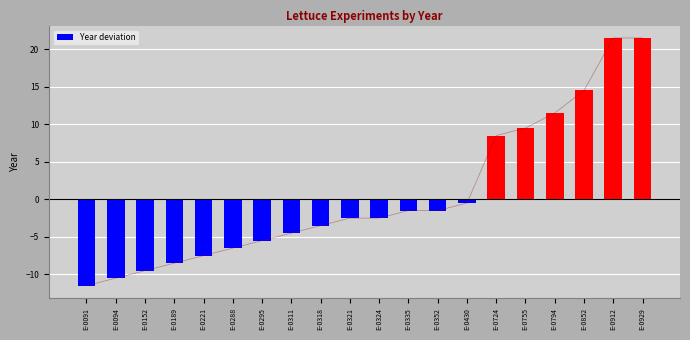

How many values in the Trend series exceed -2?

9